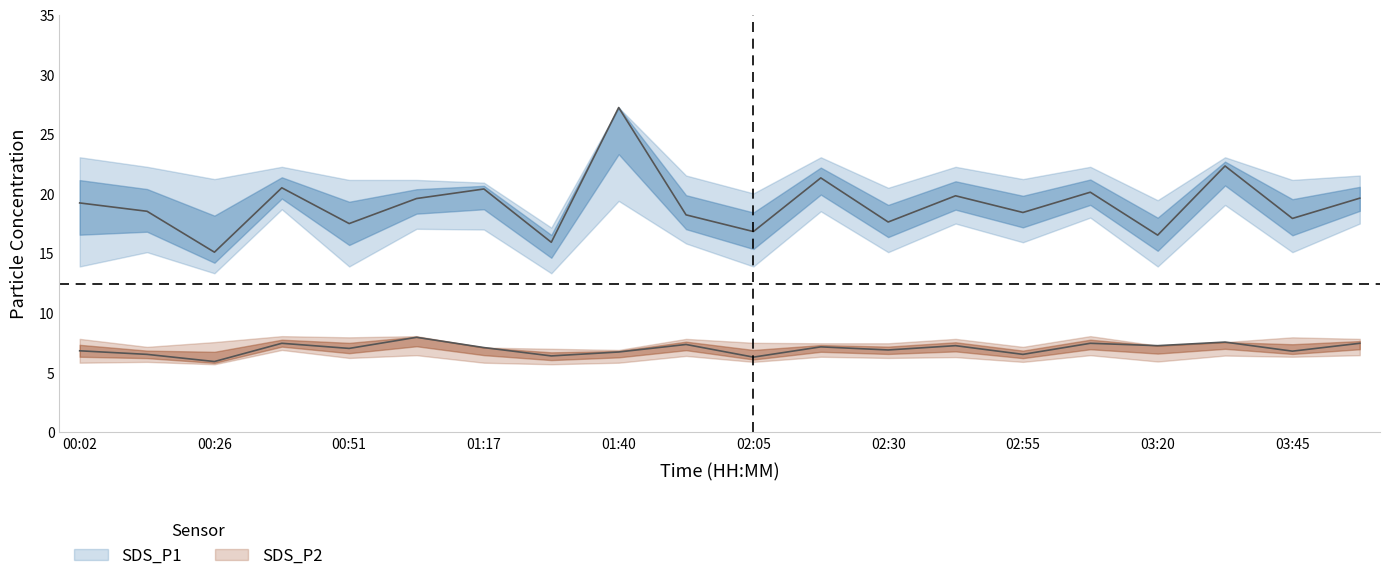

What is the spread (max minus min) of values at 03:45?

14.8